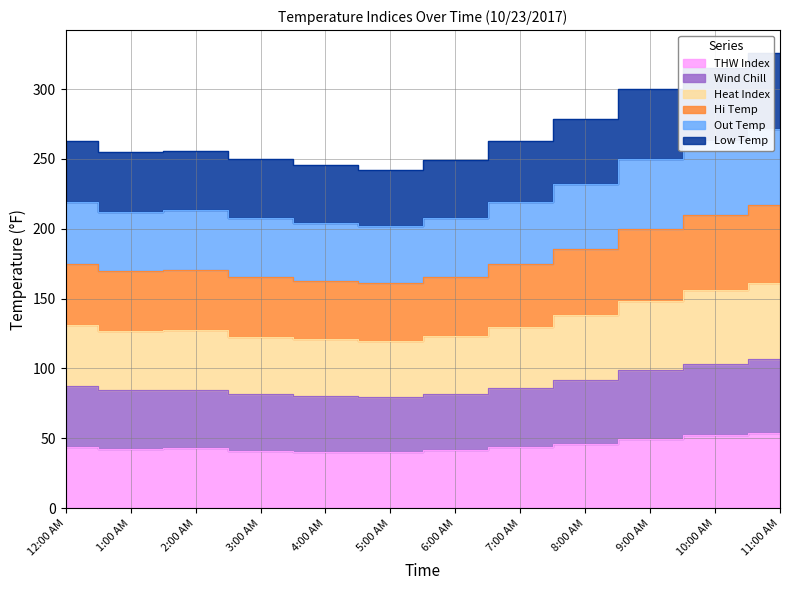

Rank the series by their maximum value, from lowest to highest.

THW Index, Wind Chill, Low Temp, Heat Index, Out Temp, Hi Temp